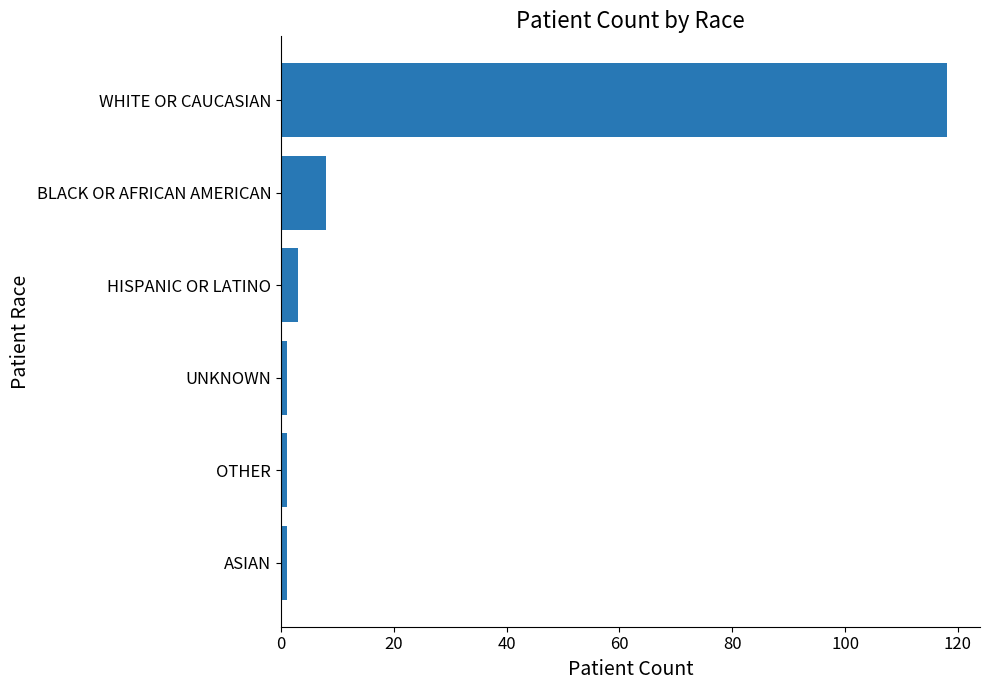

Where is the data nearest to the value 59?

BLACK OR AFRICAN AMERICAN